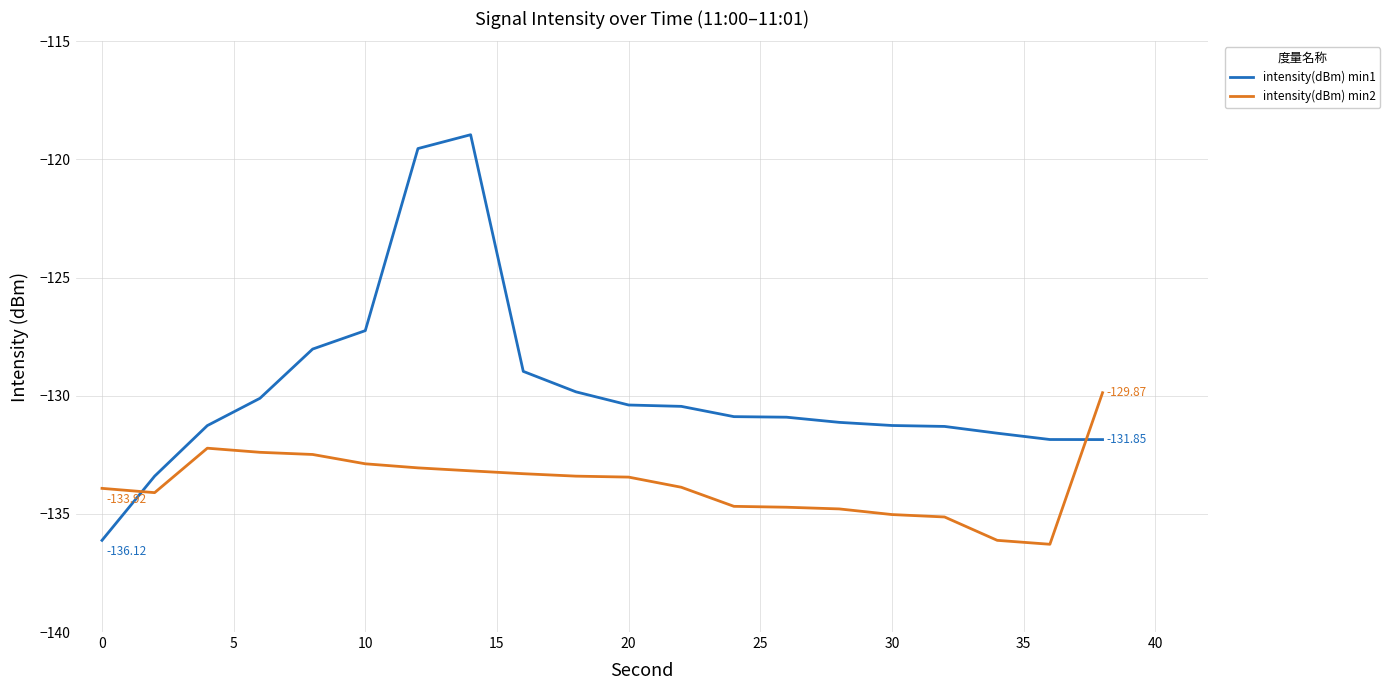

Which series has the largest total across all categories?

intensity(dBm) min1